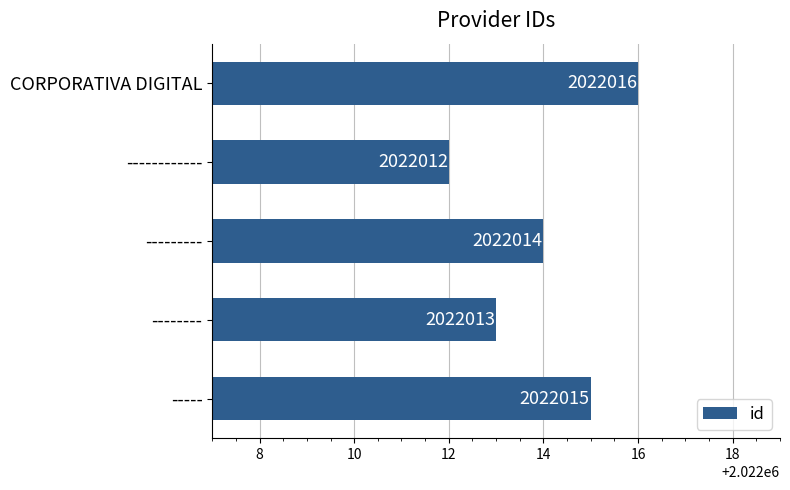

What value does the data have at --------?

2022013